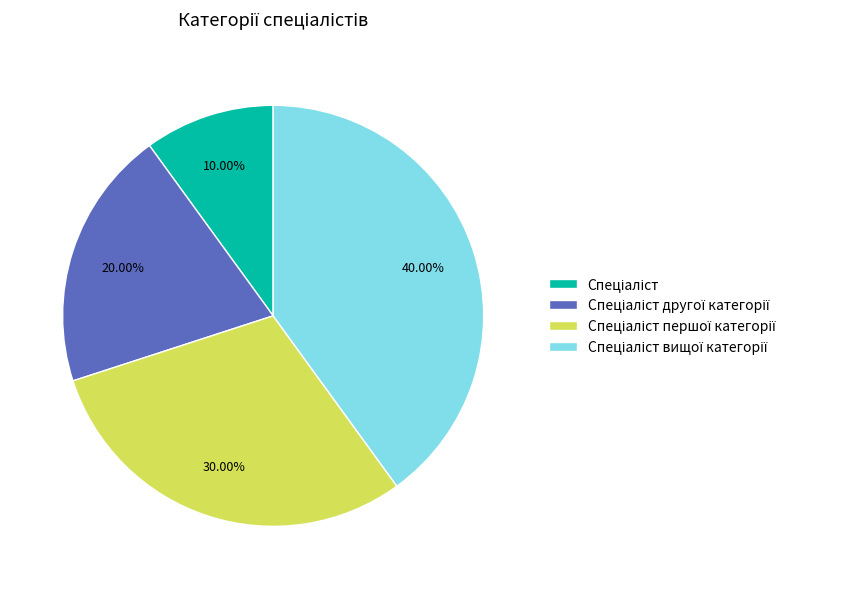

Does any single category account for the majority?

No